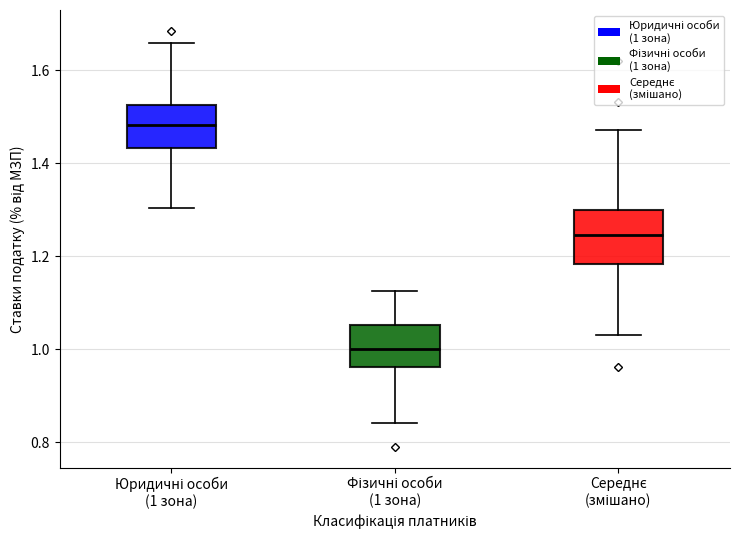

Reading left to right, read every box against the y-axis: the position of its median line, the range the box covers, and the ends of its whiskers. The values are not printed on the chart, so give them approximately, as read against the axis.

Юридичні особи (1 зона): median 1.48, box 1.44 to 1.52, whiskers 1.30 to 1.66
Фізичні особи (1 зона): median 1.00, box 0.96 to 1.06, whiskers 0.84 to 1.12
Середнє (змішано): median 1.24, box 1.18 to 1.30, whiskers 1.04 to 1.48